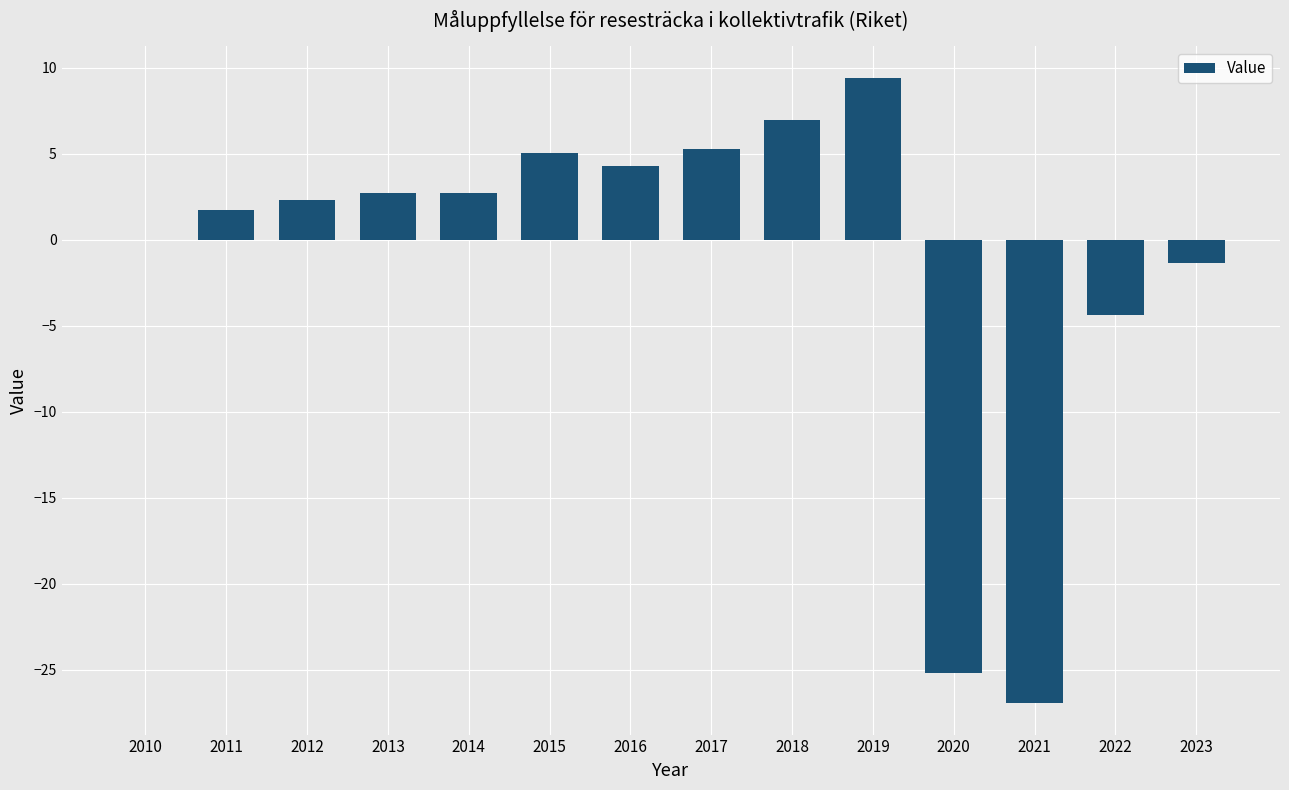

At which label does the data first exceed 2?

2012